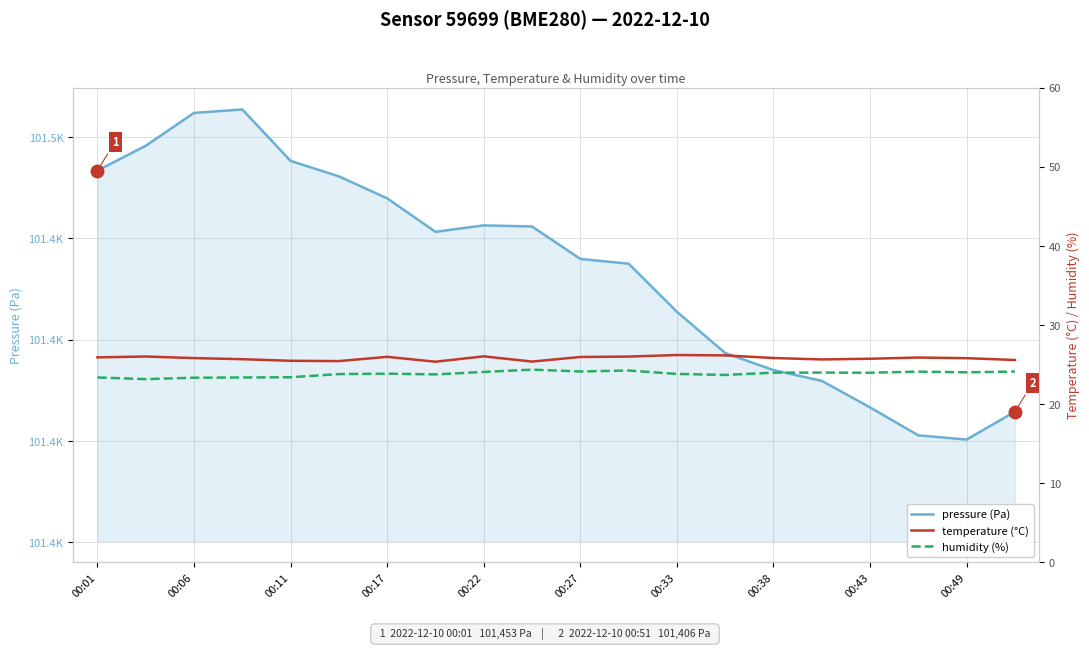

Which category has the lowest value in the pressure (Pa) series?

00:49